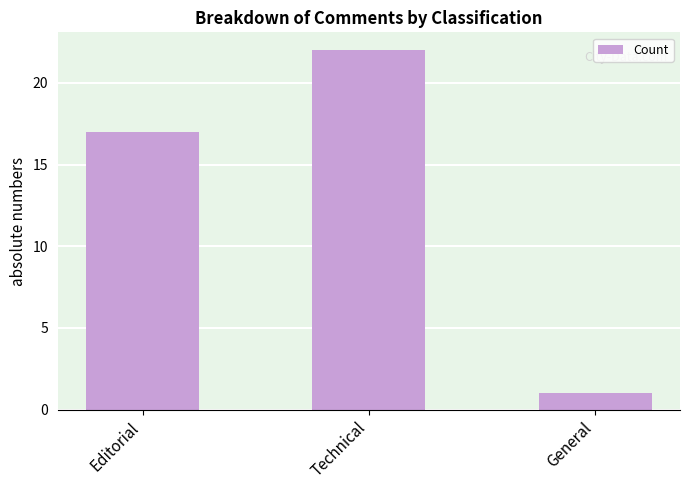

How many values are between 1 and 22?

3